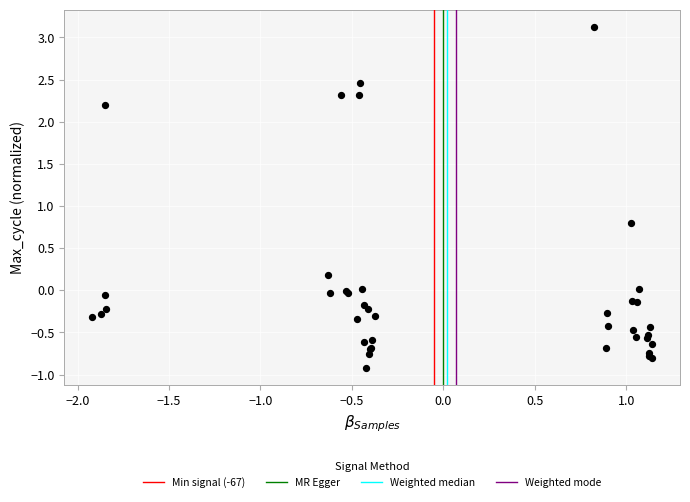

What Y value in the scatter plot is closest to 1?

0.8